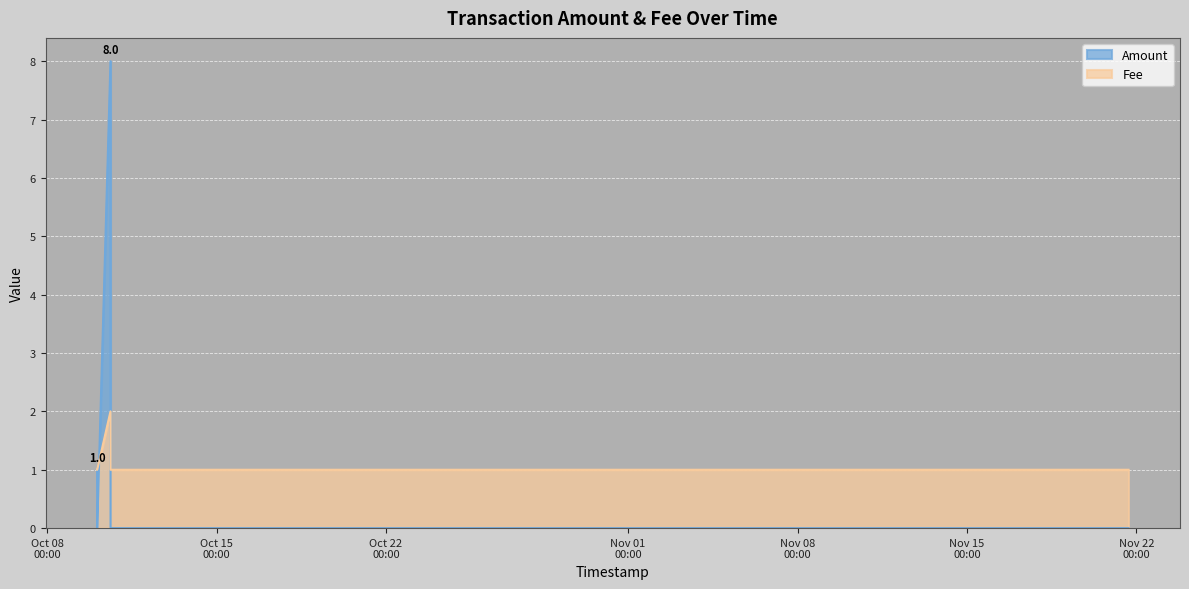

Which series ends up on top after the final intersection of Fee and Amount?

Fee